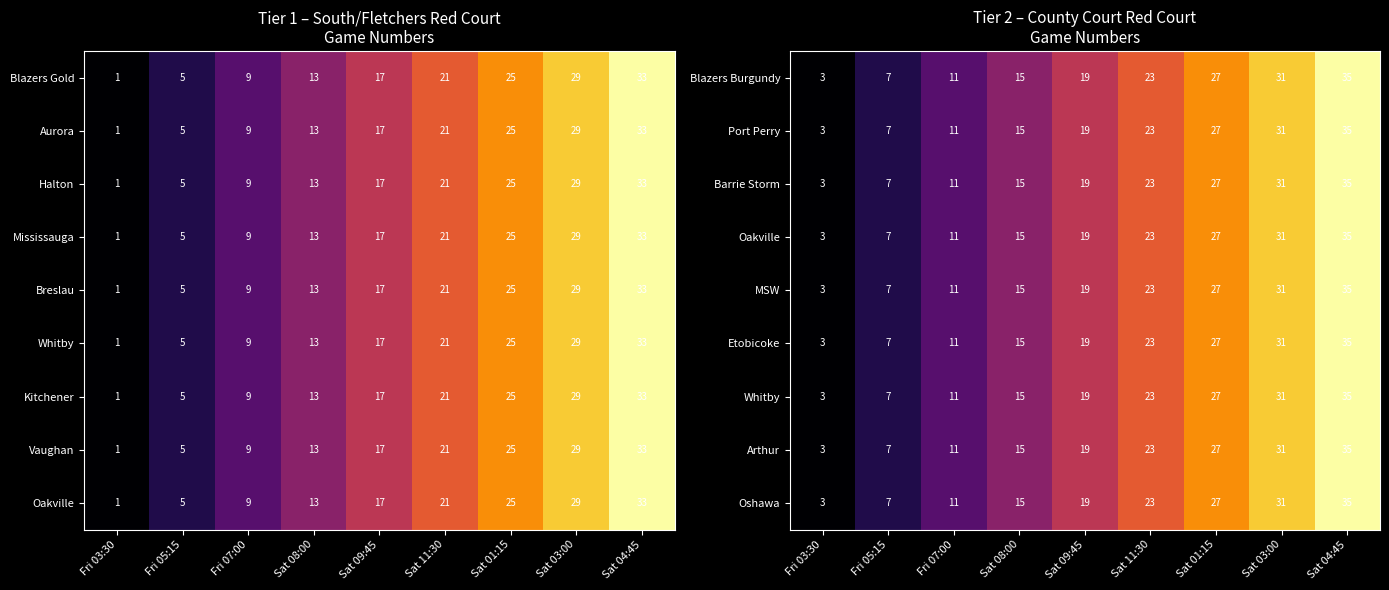

The Blazers Burgundy series shows 11 at Fri 07:00. True or false?

True